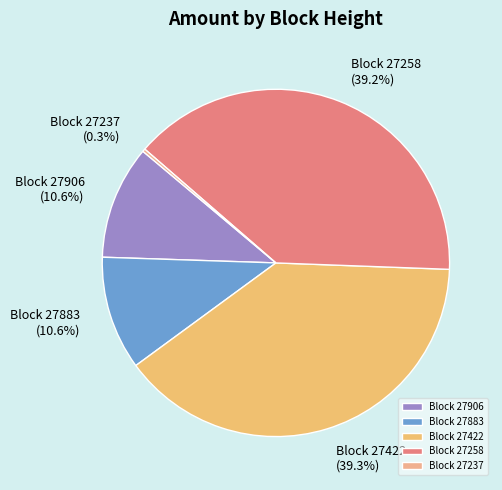

Is Block 27258 the majority of the pie?

No